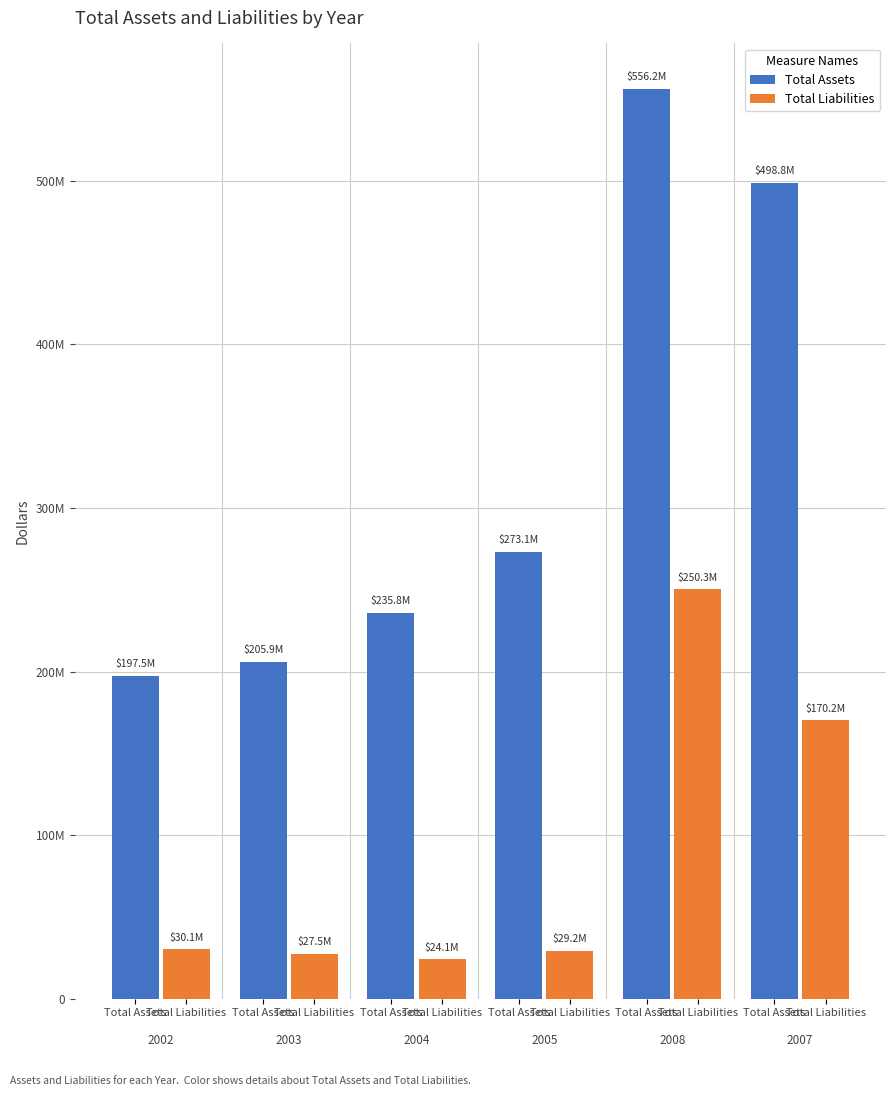

What is the highest value of the Total Assets series?

556250000